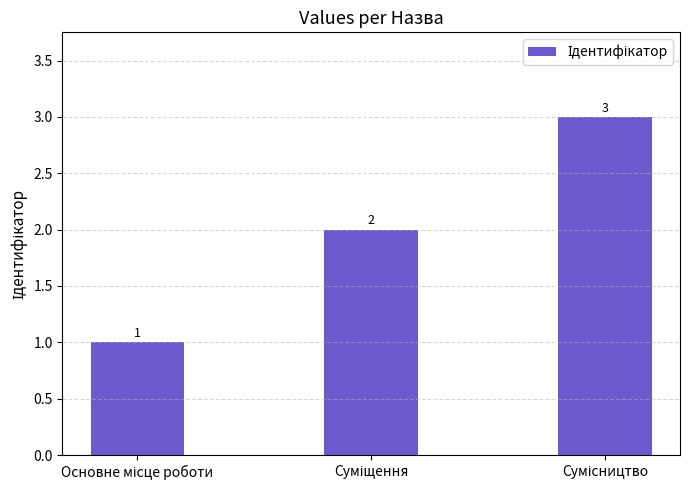

What is the sum of all values?

6